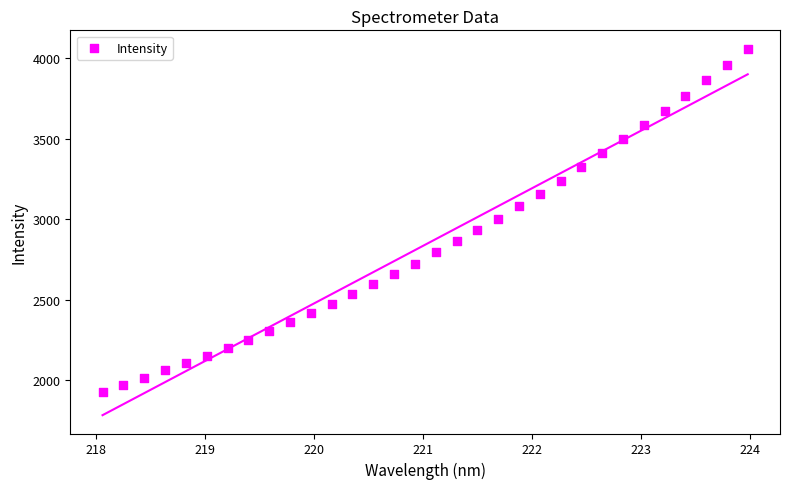

What is the range of X values (max minus min)?

5.9